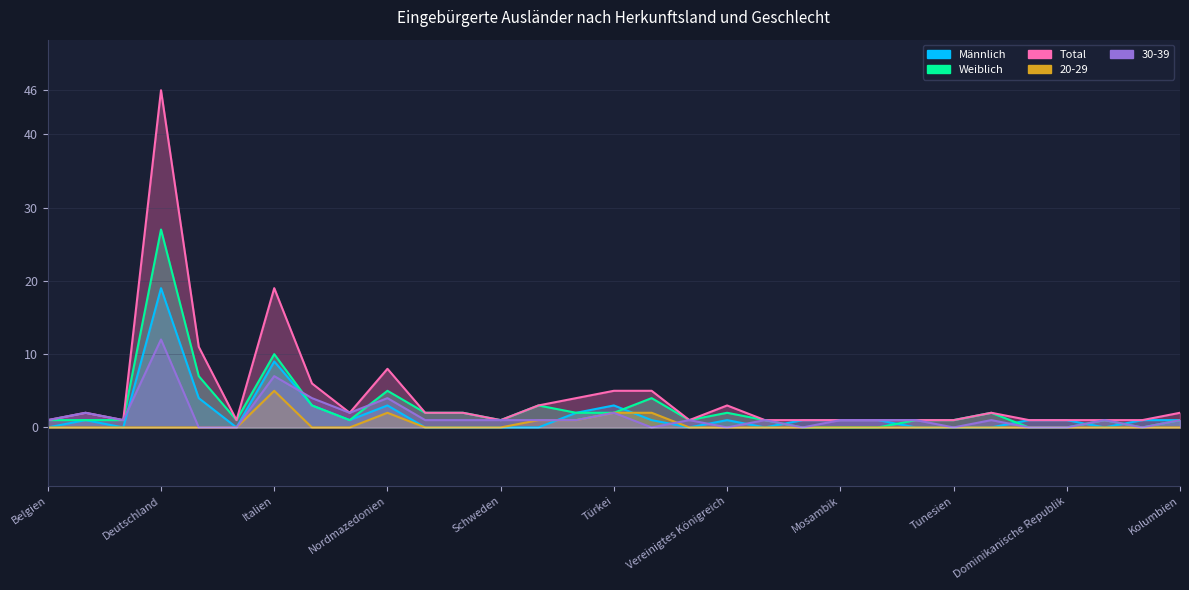

True or false: Männlich and Total cross at least once.

False